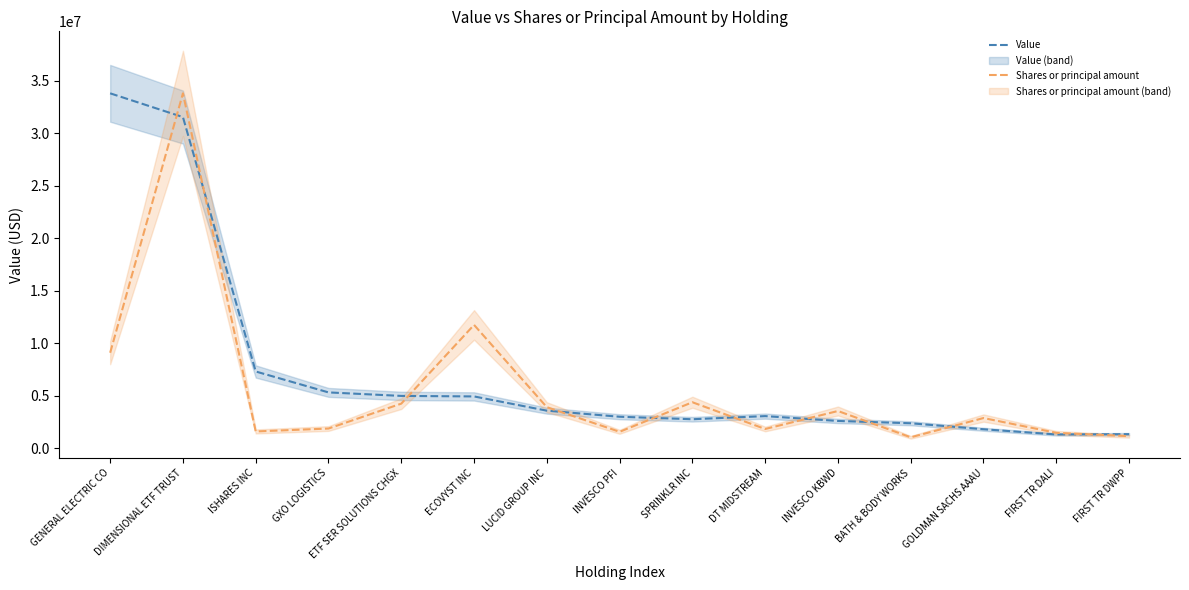

What are all the series names shown in the legend?

Value, Shares or principal amount